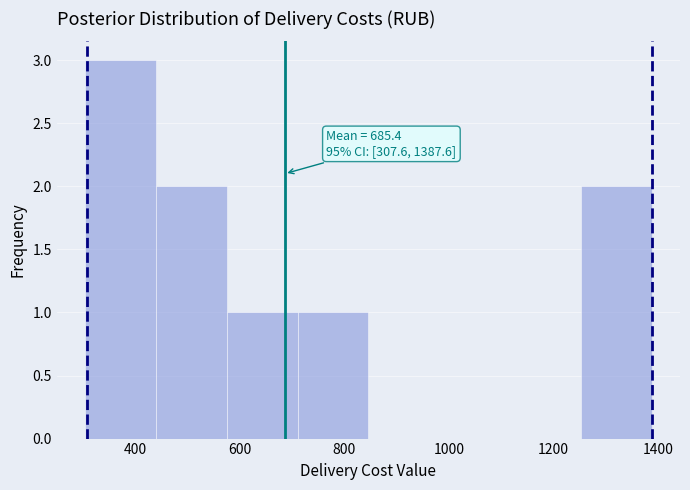

Which range on the x-axis has the tallest bar?

300 to 440